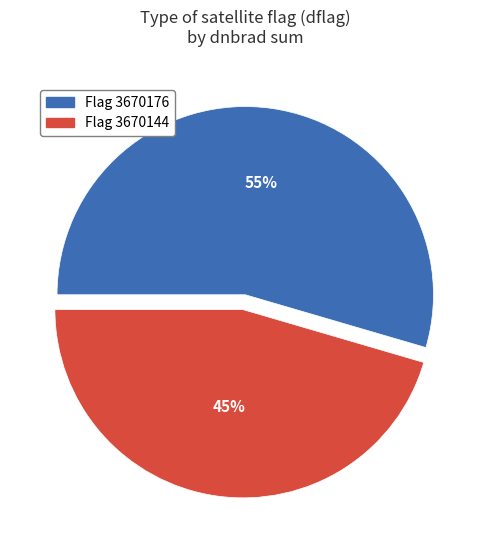

To the nearest percent, what is the average slice percentage?

50%